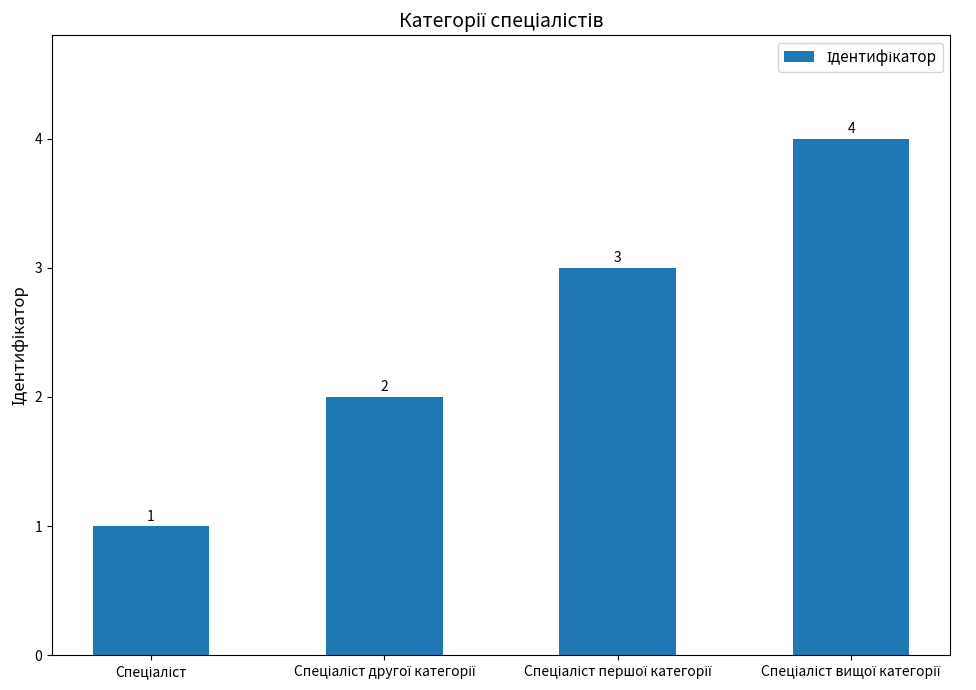

Count the number of data series in this chart.

1